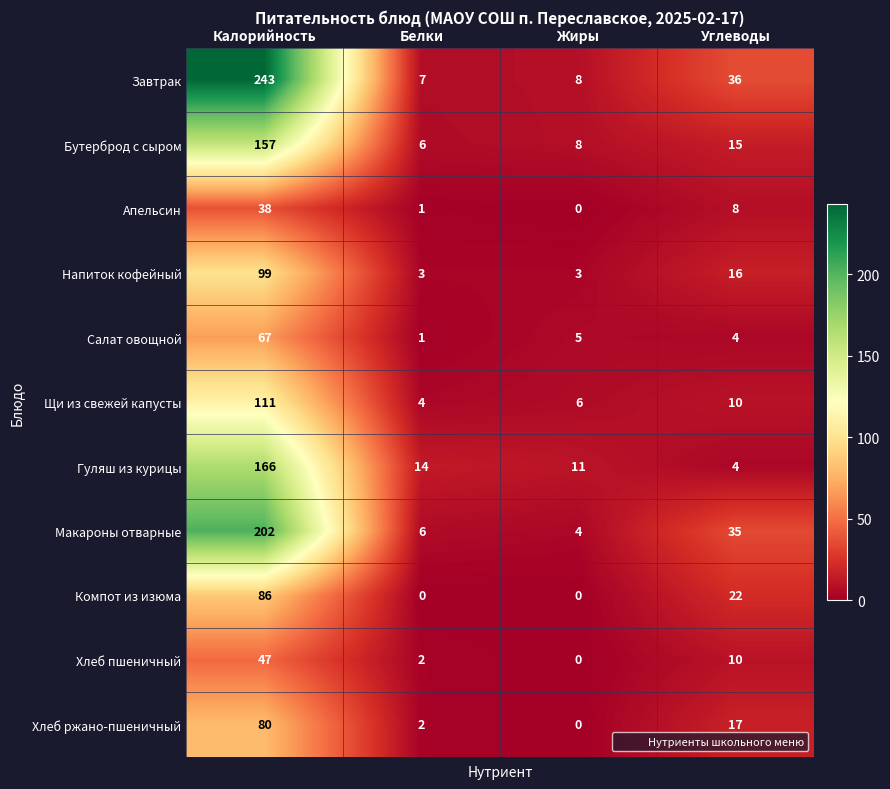

Is it true that Гуляш из курицы equals 166 at Калорийность?

True